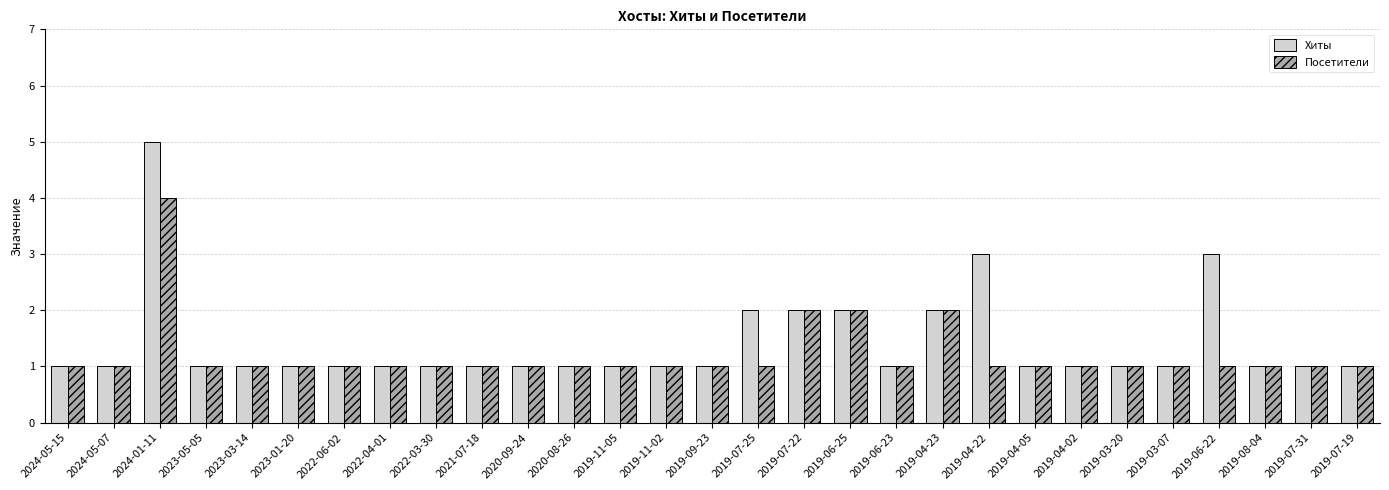

Is the value of Хиты at 2023-03-14 greater than the value of Посетители at 2019-06-25?

No